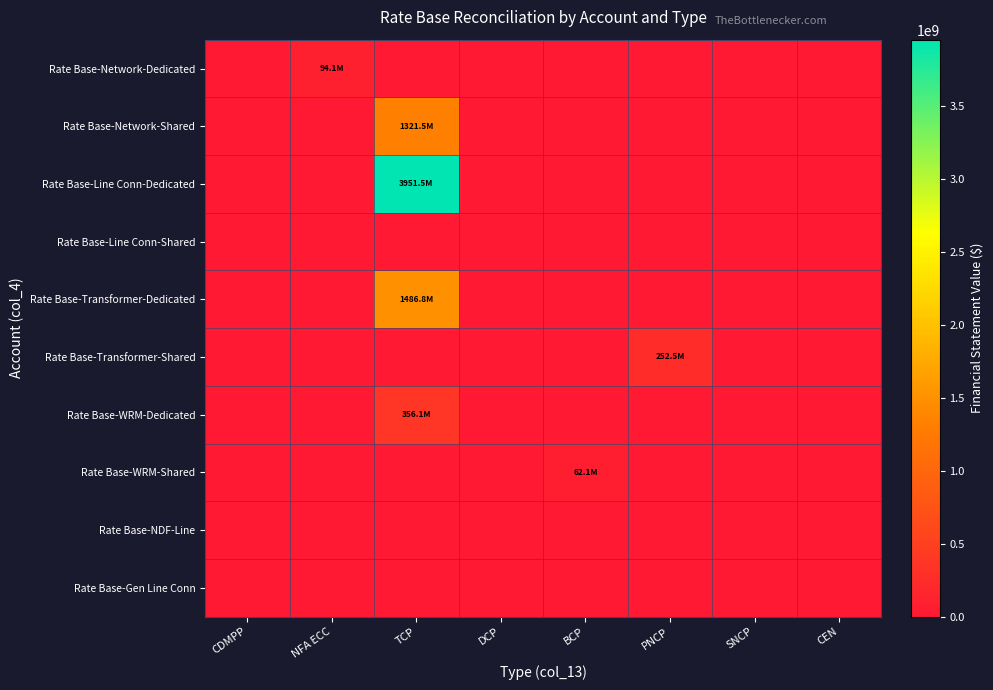

Reading right to left, list all the values displayed in this chart.

Rate Base-Network-Dedicated: CEN=0.0	SNCP=0.0	PNCP=0.0	BCP=0.0	DCP=0.0	TCP=0.0	NFA ECC=94126151.2	CDMPP=0.0
Rate Base-Network-Shared: CEN=0.0	SNCP=0.0	PNCP=0.0	BCP=0.0	DCP=0.0	TCP=1321516185.2	NFA ECC=0.0	CDMPP=0.0
Rate Base-Line Conn-Dedicated: CEN=0.0	SNCP=0.0	PNCP=0.0	BCP=0.0	DCP=0.0	TCP=3951462957.1	NFA ECC=0.0	CDMPP=0.0
Rate Base-Line Conn-Shared: CEN=0.0	SNCP=0.0	PNCP=0.0	BCP=0.0	DCP=0.0	TCP=0.0	NFA ECC=0.0	CDMPP=0.0
Rate Base-Transformer-Dedicated: CEN=0.0	SNCP=0.0	PNCP=0.0	BCP=0.0	DCP=0.0	TCP=1486764006.5	NFA ECC=0.0	CDMPP=0.0
Rate Base-Transformer-Shared: CEN=0.0	SNCP=0.0	PNCP=252538131.2	BCP=0.0	DCP=0.0	TCP=0.0	NFA ECC=0.0	CDMPP=0.0
Rate Base-WRM-Dedicated: CEN=0.0	SNCP=0.0	PNCP=0.0	BCP=0.0	DCP=0.0	TCP=356072951.8	NFA ECC=0.0	CDMPP=0.0
Rate Base-WRM-Shared: CEN=0.0	SNCP=0.0	PNCP=0.0	BCP=62066154.2	DCP=0.0	TCP=0.0	NFA ECC=0.0	CDMPP=0.0
Rate Base-NDF-Line: CEN=0.0	SNCP=0.0	PNCP=0.0	BCP=0.0	DCP=0.0	TCP=0.0	NFA ECC=0.0	CDMPP=0.0
Rate Base-Gen Line Conn: CEN=0.0	SNCP=0.0	PNCP=0.0	BCP=0.0	DCP=0.0	TCP=0.0	NFA ECC=0.0	CDMPP=0.0